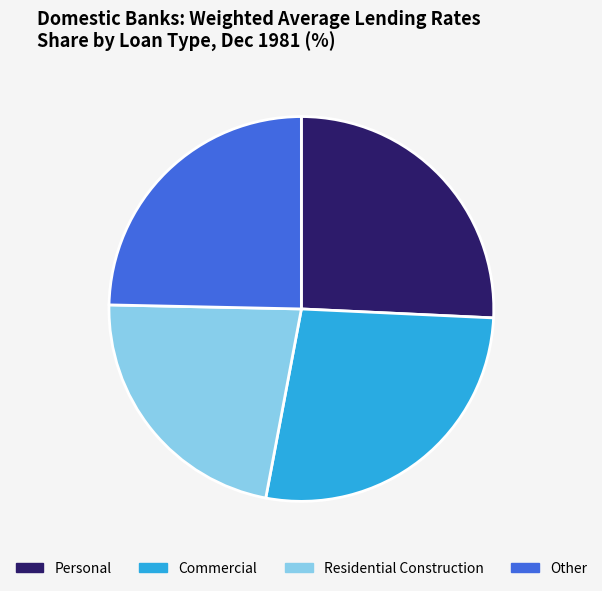

Which slice is the smallest?

Residential Construction